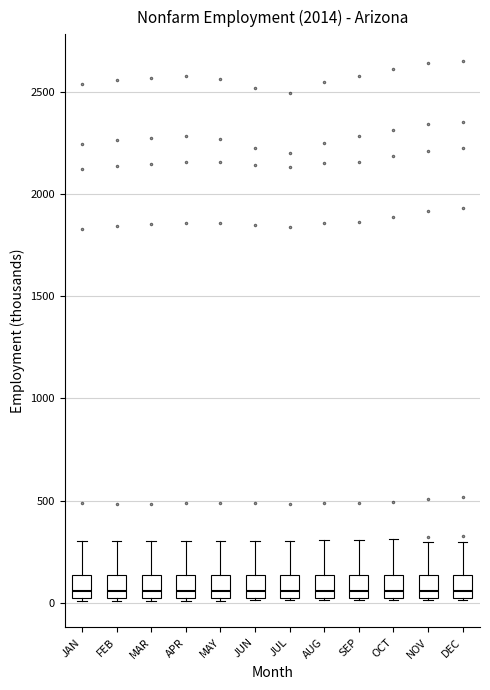

Reading left to right, read every box against the y-axis: the position of its median line, the range the box covers, and the ends of its whiskers. The values are not printed on the chart, so give them approximately, as read against the axis.

JAN: median 50, box 0 to 150, whiskers 0 to 300
FEB: median 50, box 0 to 150, whiskers 0 to 300
MAR: median 50, box 0 to 150, whiskers 0 to 300
APR: median 50, box 0 to 150, whiskers 0 to 300
MAY: median 50, box 0 to 150, whiskers 0 to 300
JUN: median 50, box 0 to 150, whiskers 0 to 300
JUL: median 50, box 0 to 150, whiskers 0 to 300
AUG: median 50, box 0 to 150, whiskers 0 to 300
SEP: median 50, box 0 to 150, whiskers 0 to 300
OCT: median 50, box 0 to 150, whiskers 0 to 300
NOV: median 50, box 0 to 150, whiskers 0 to 300
DEC: median 50, box 0 to 150, whiskers 0 to 300